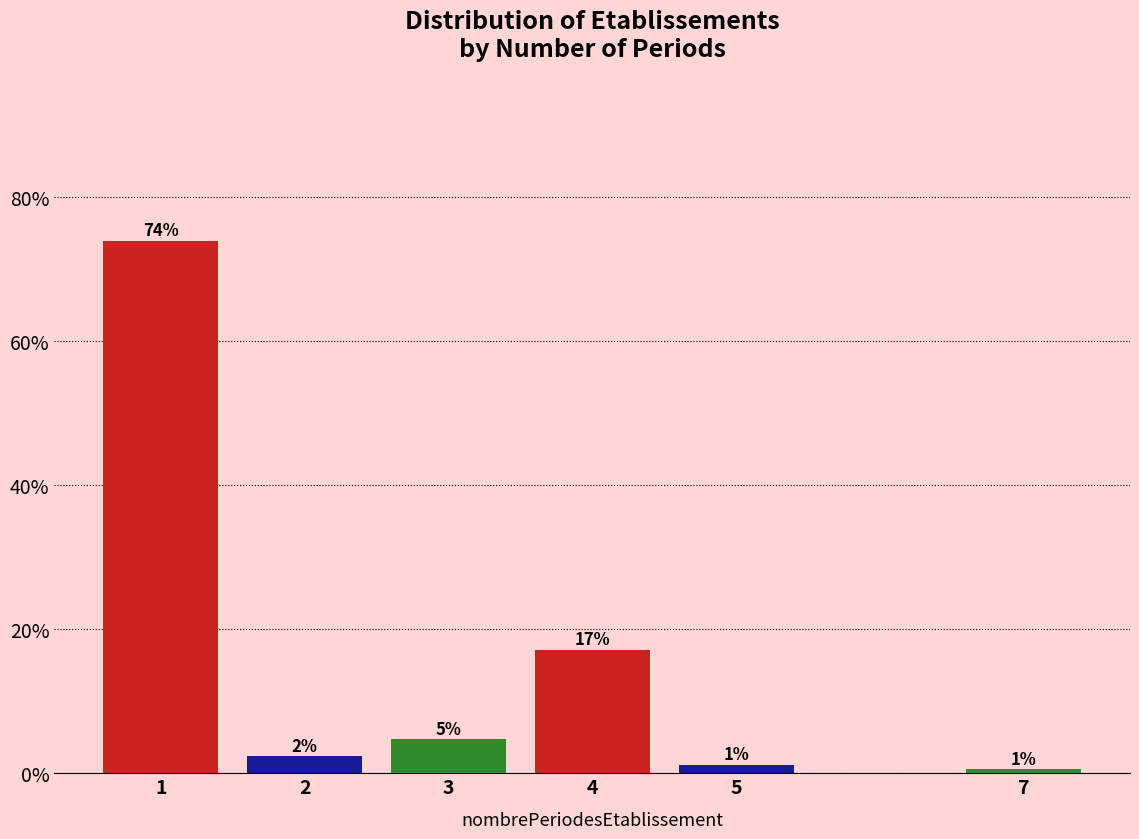

Does the chart contain any negative values?

No